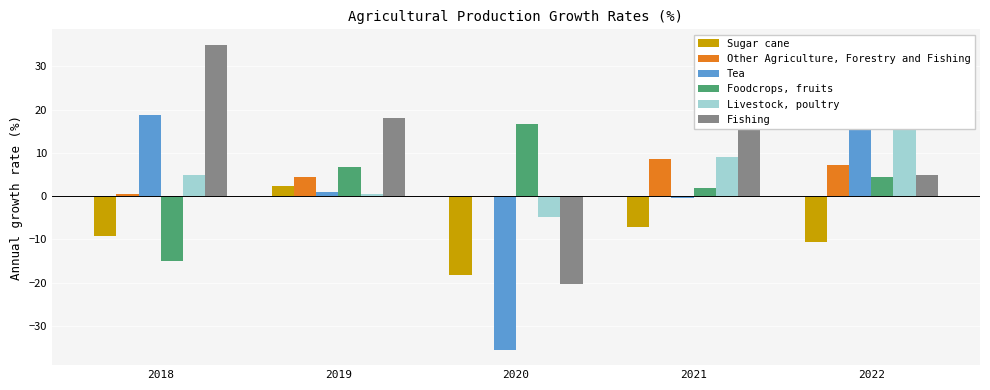

Is it true that Fishing equals 11.8 at 2018?

False